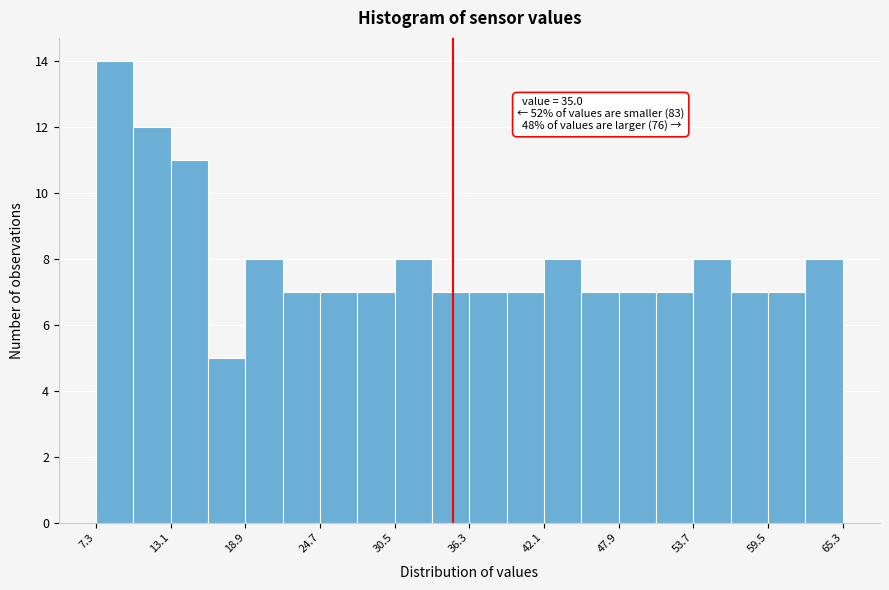

Read against the x-axis, roughly where is the centre of the tallest bar?

9